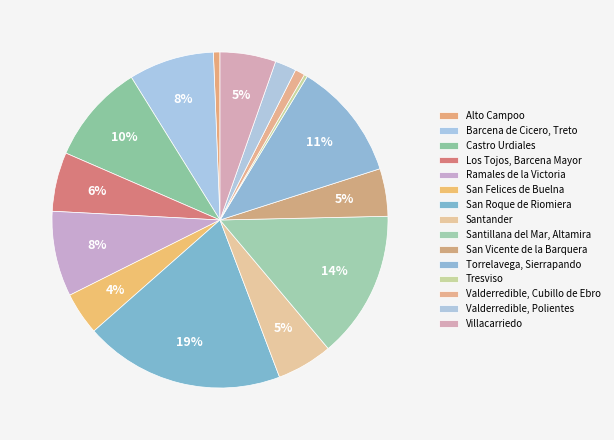

Count the number of slices in the pie.

15